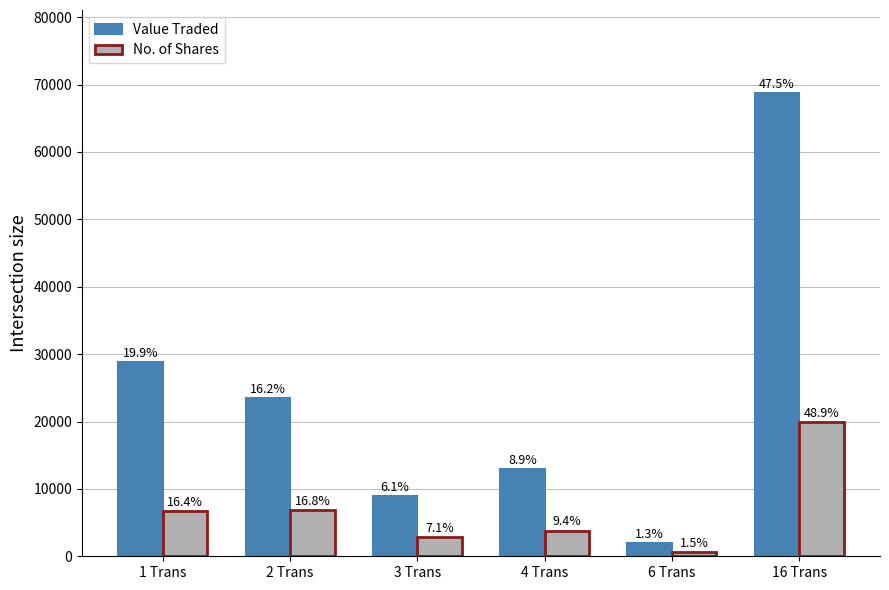

What is the label of the 2nd bar from the left?

2 Trans